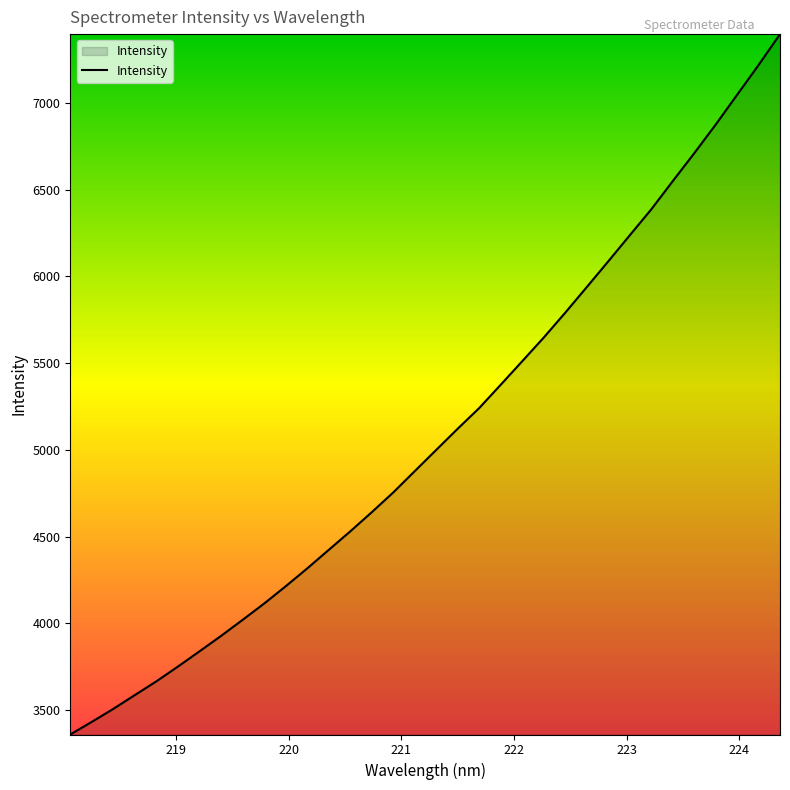

What is the minimum value shown in the chart?

3358.8